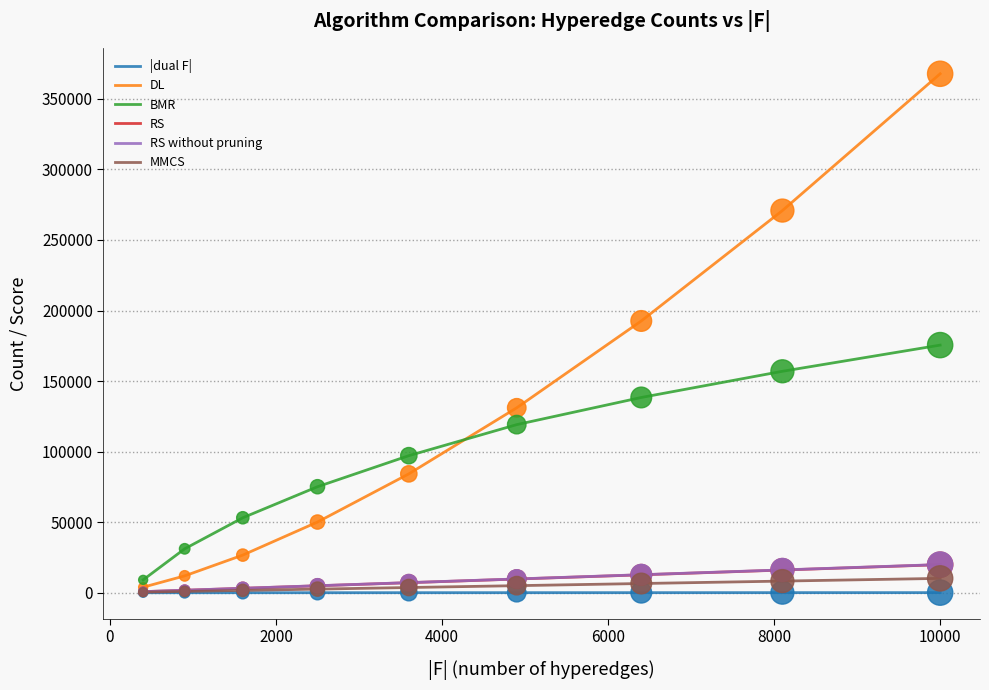

Which series has the largest range (max minus min)?

DL